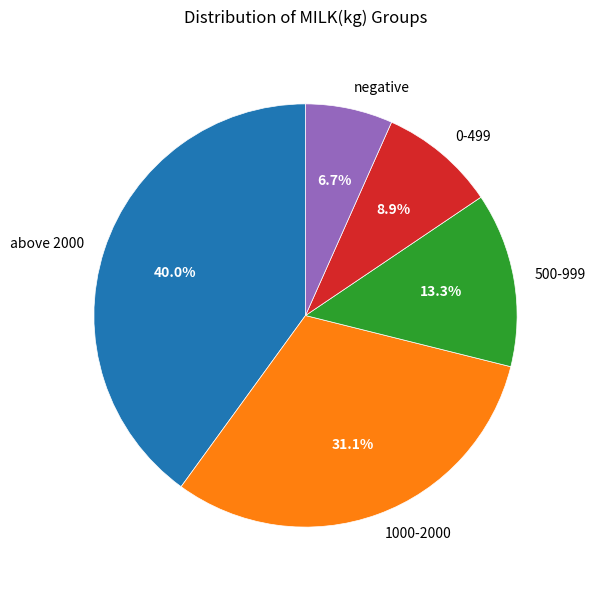

What percentage is NOT represented by negative?

93.3%